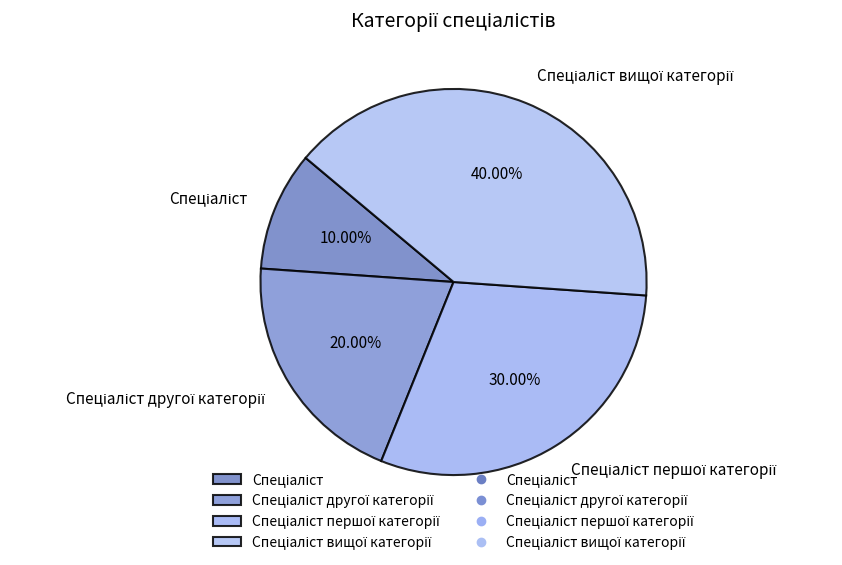

Is there any slice that represents more than half of the pie?

No